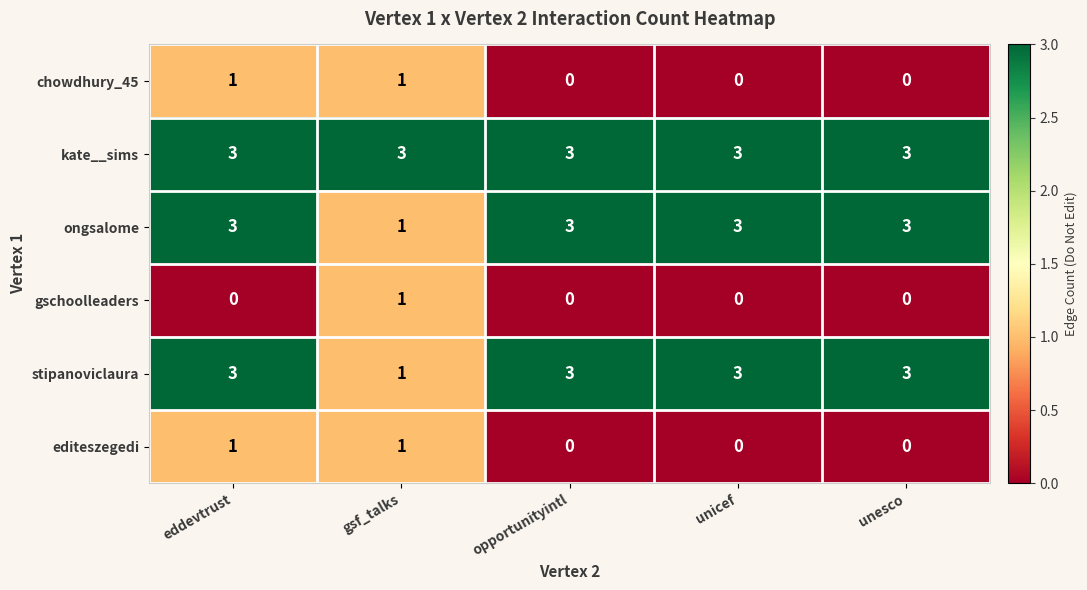

Which series has the largest total across all categories?

kate__sims